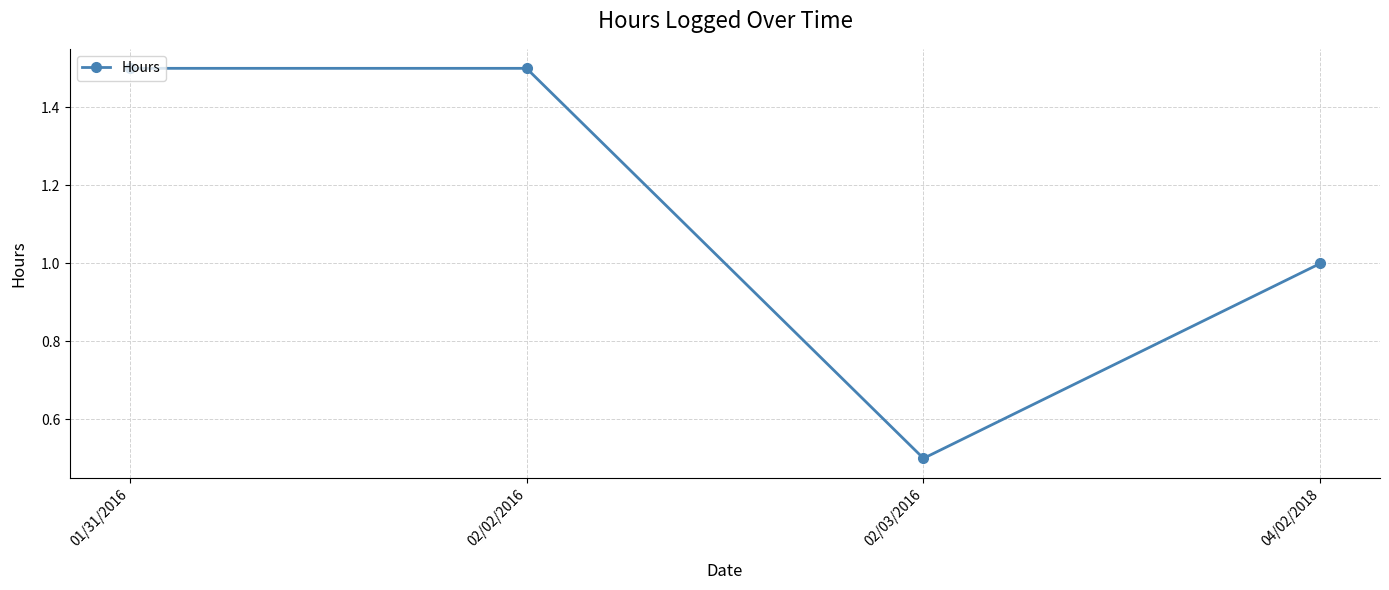

What is the smallest value displayed?

0.5